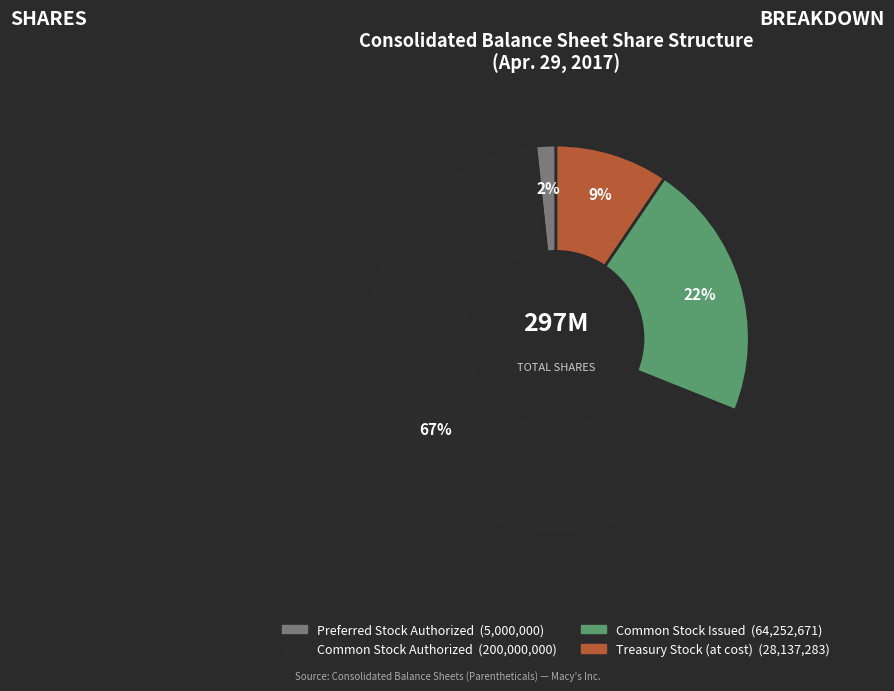

Does any single category account for the majority?

Yes